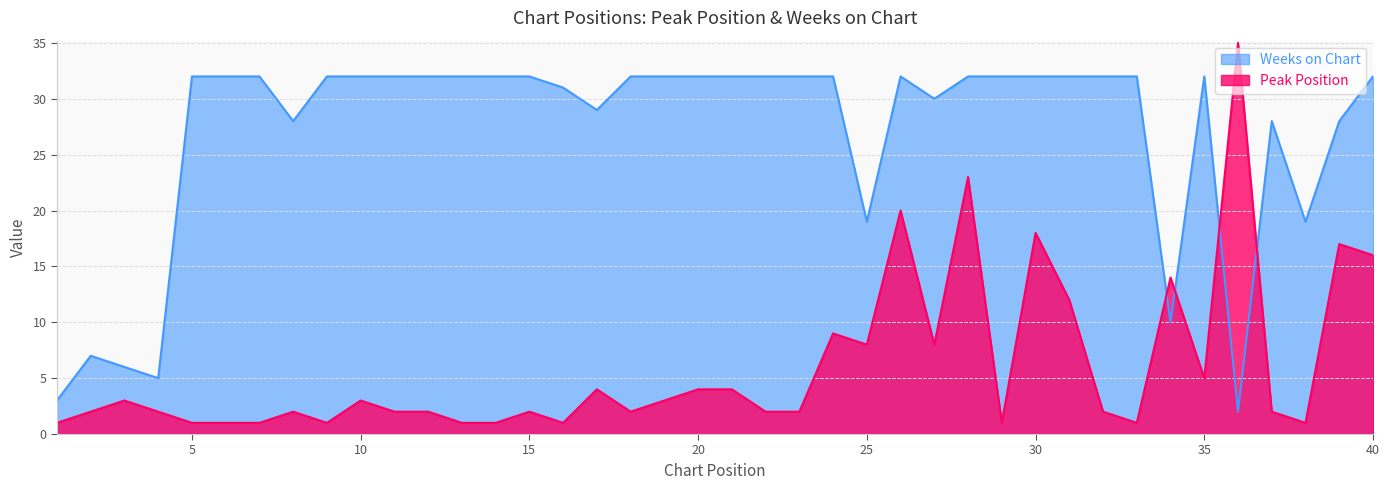

Between which two adjacent categories do Peak Position and Weeks on Chart first intersect?

33 and 34